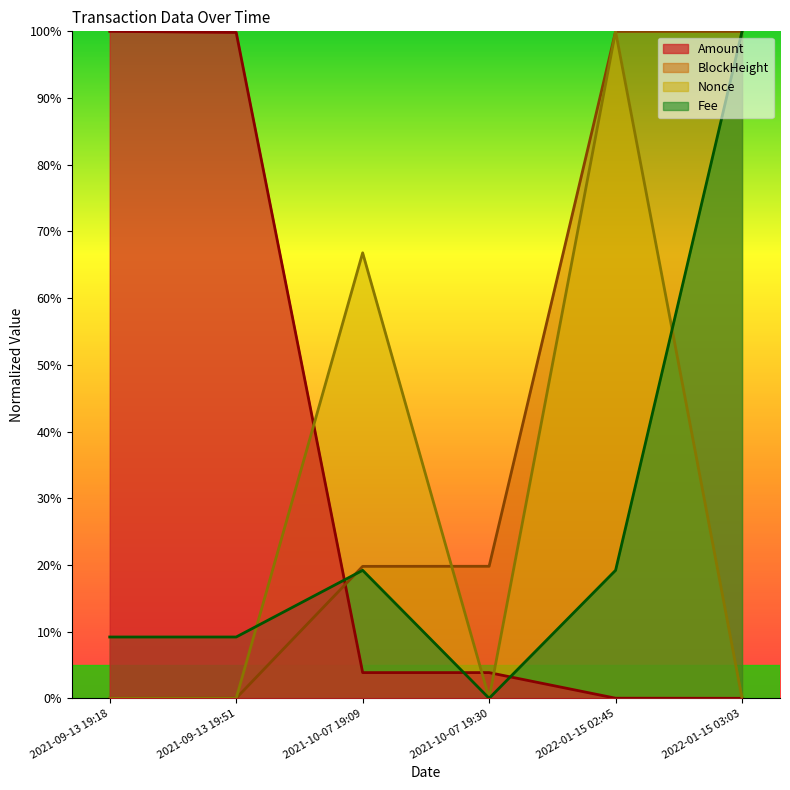

Reading right to left, transcribe all the data shown in this chart.

Amount: 2022-01-15 03:03=0.0	2022-01-15 02:45=0.0	2021-10-07 19:30=3.9	2021-10-07 19:09=3.9	2021-09-13 19:51=99.8	2021-09-13 19:18=100.0
BlockHeight: 2022-01-15 03:03=100.0	2022-01-15 02:45=100.0	2021-10-07 19:30=19.8	2021-10-07 19:09=19.8	2021-09-13 19:51=0.0	2021-09-13 19:18=0.0
Fee: 2022-01-15 03:03=100.0	2022-01-15 02:45=19.2	2021-10-07 19:30=0.0	2021-10-07 19:09=19.2	2021-09-13 19:51=9.2	2021-09-13 19:18=9.2
Nonce: 2022-01-15 03:03=0.0	2022-01-15 02:45=100.0	2021-10-07 19:30=0.0	2021-10-07 19:09=66.8	2021-09-13 19:51=0.0	2021-09-13 19:18=0.0